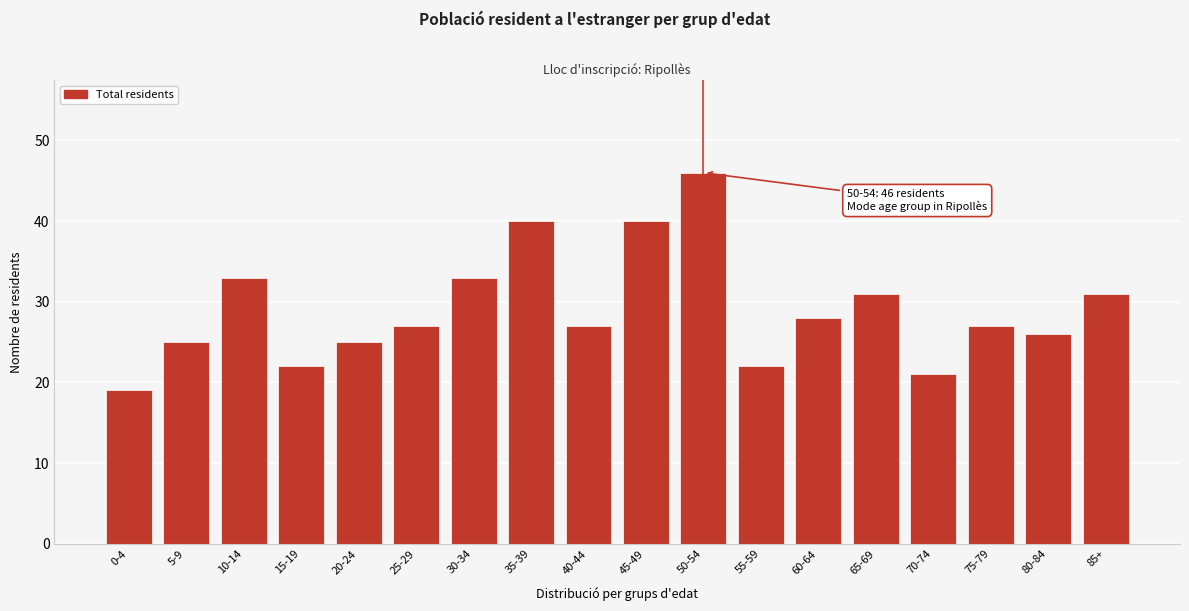

Reading right to left, list all the values displayed in this chart.

31	26	27	21	31	28	22	46	40	27	40	33	27	25	22	33	25	19